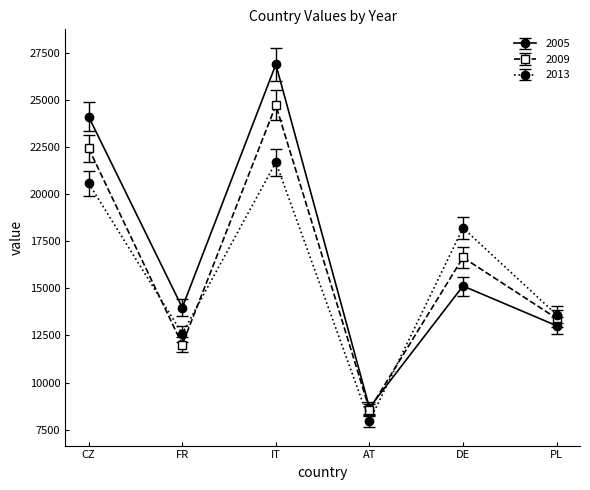

The 2009 series shows 5786.6 at AT. True or false?

False